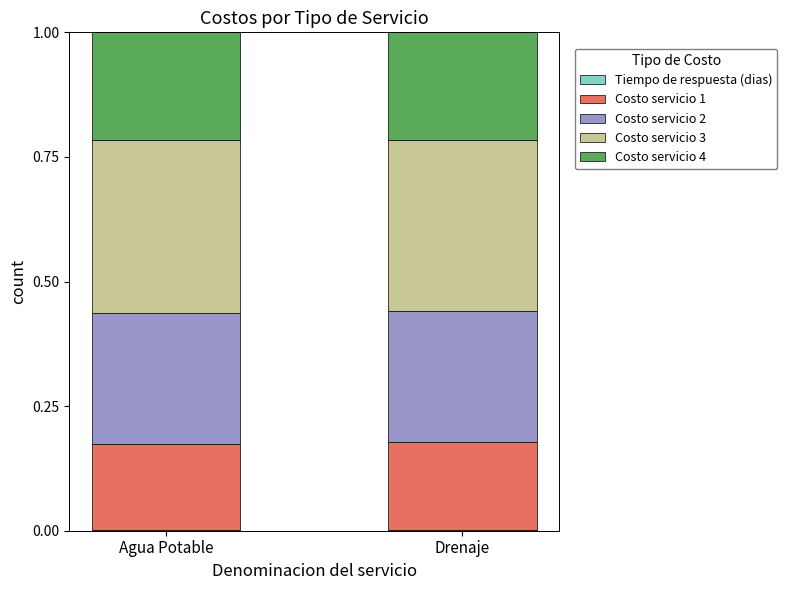

List the series in order of their peak value, lowest first.

Tiempo de respuesta (dias), Costo servicio 1, Costo servicio 4, Costo servicio 2, Costo servicio 3